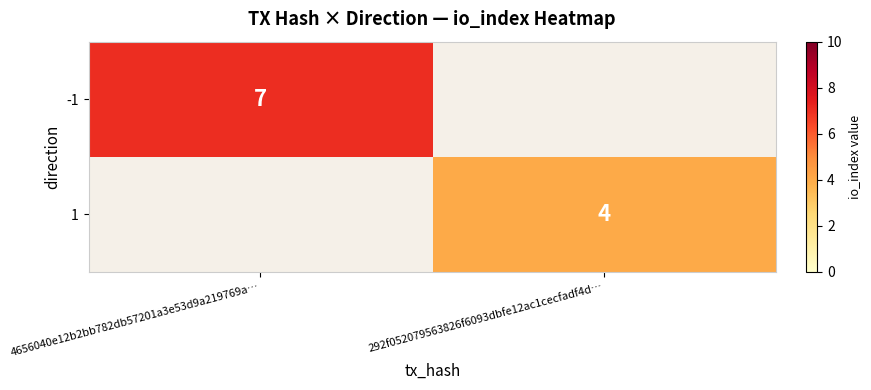

At which category does the chart reach its peak across all series?

4656040e12b2bb782db57201a3e53d9a219769a…